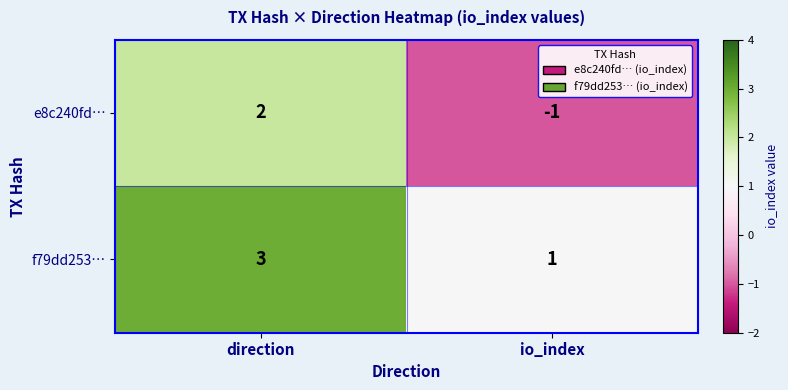

Reading left to right, list all the values displayed in this chart.

e8c240fd…: 2	-1
f79dd253…: 3	1